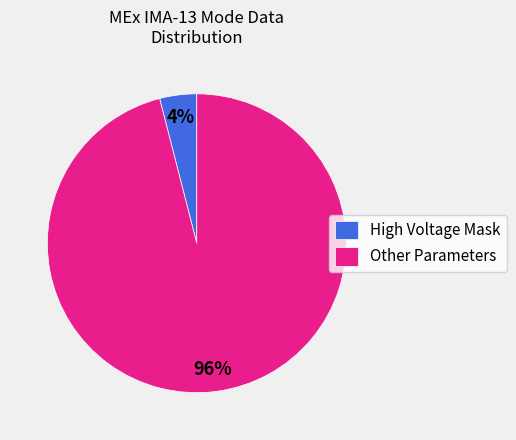

Combined, do High Voltage Mask and Other Parameters account for over 50%?

Yes